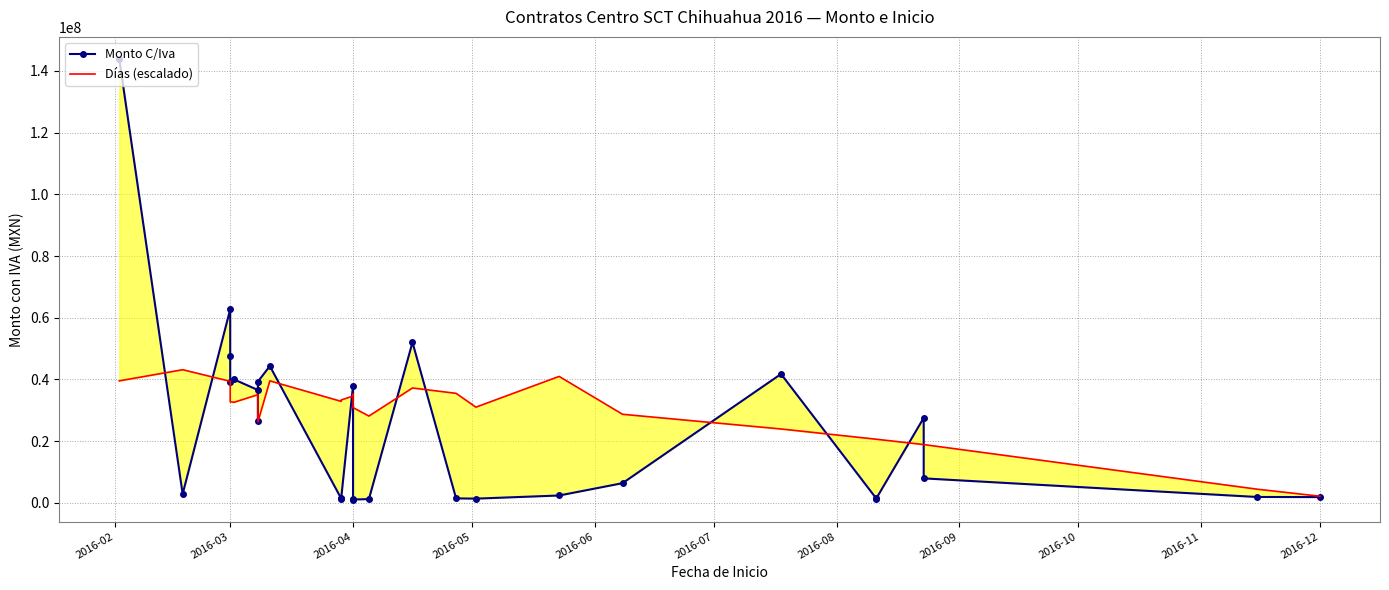

Where does the Monto C/Iva series first go above 7958359?

2016-02